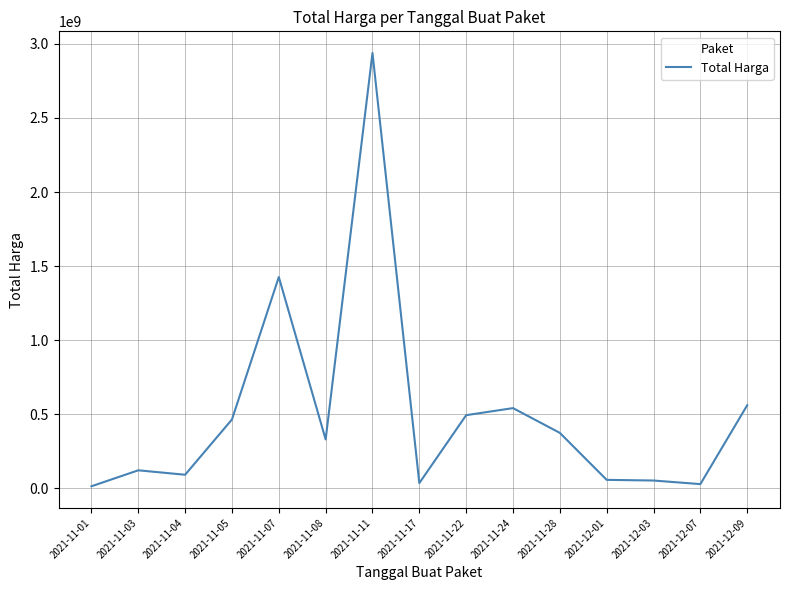

Does the chart display data point markers on the line(s)?

No